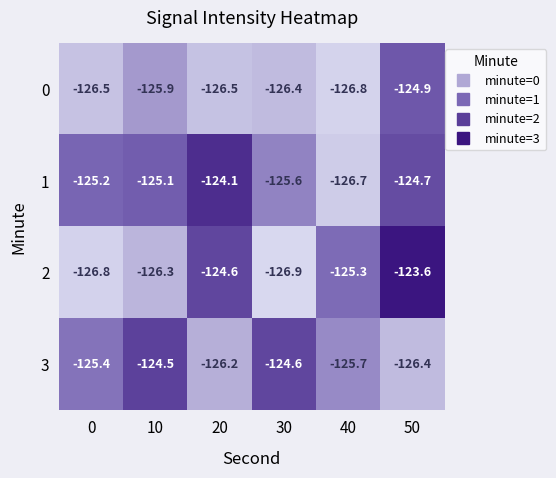

Rank the series by their maximum value, from lowest to highest.

0, 3, 1, 2